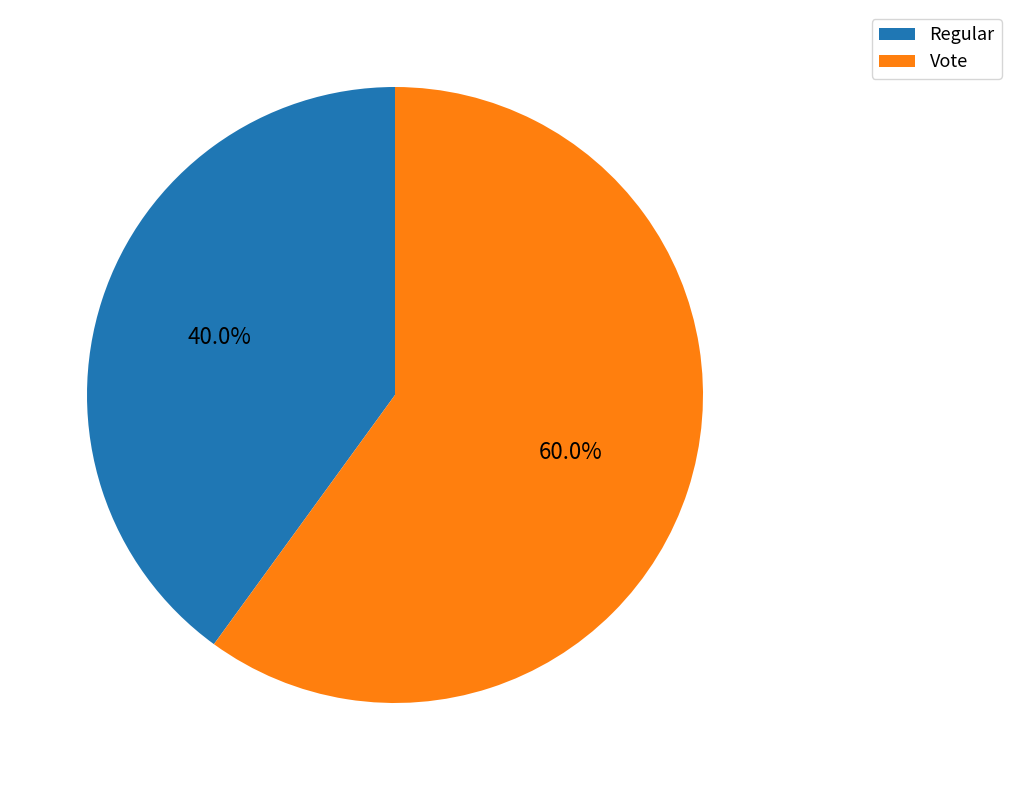

Which has a higher value, Vote or Regular?

Vote